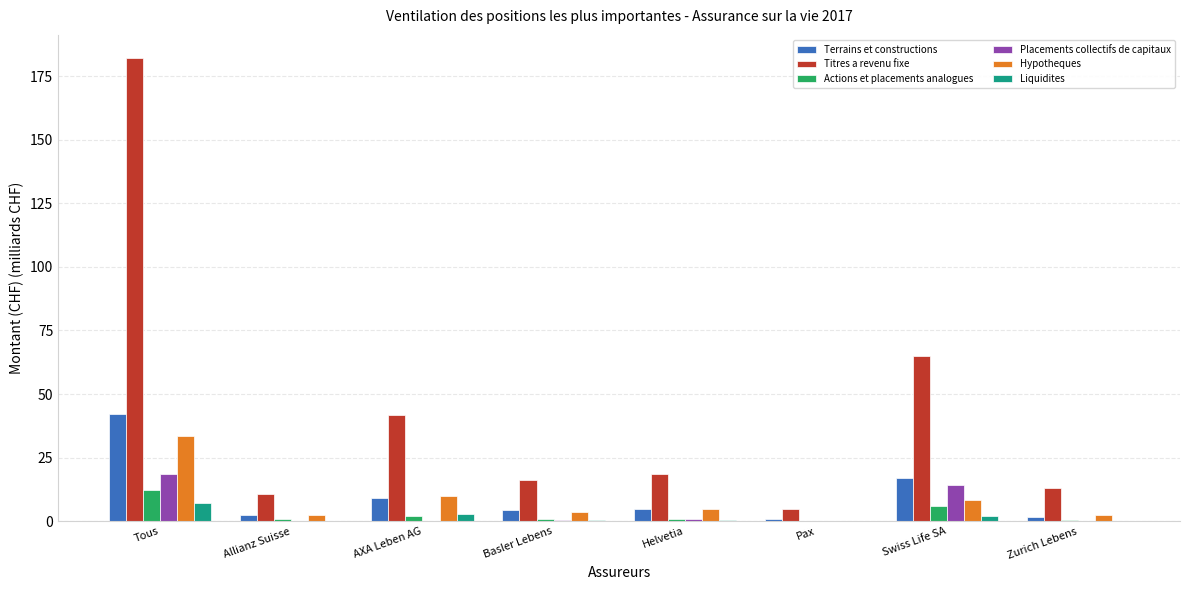

The Terrains et constructions series shows 0.8 at Pax. True or false?

True